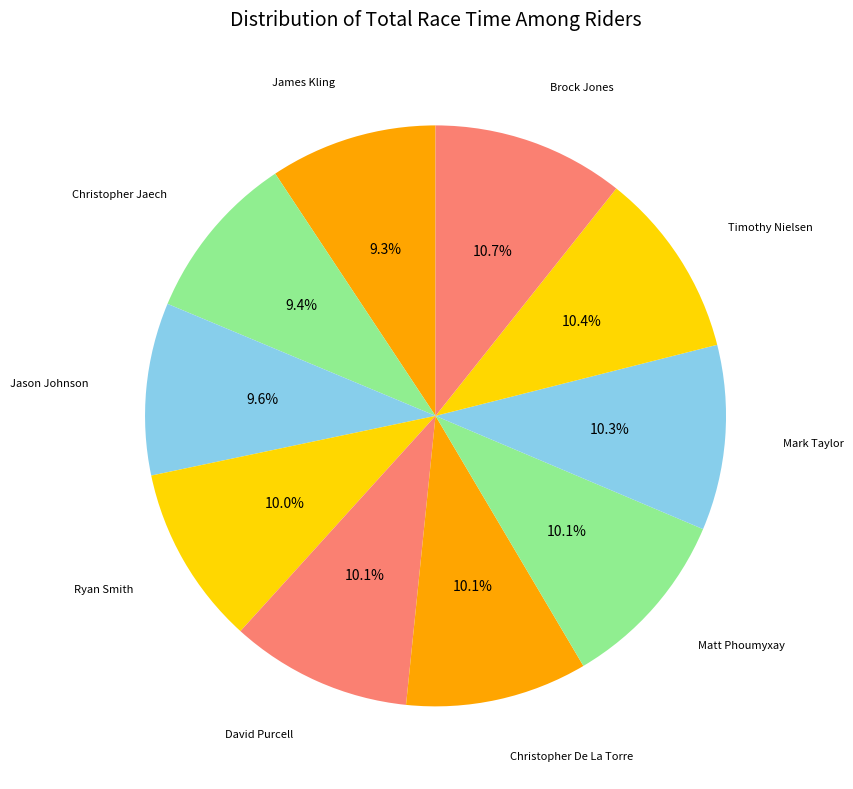

How many slices are in this pie chart?

10